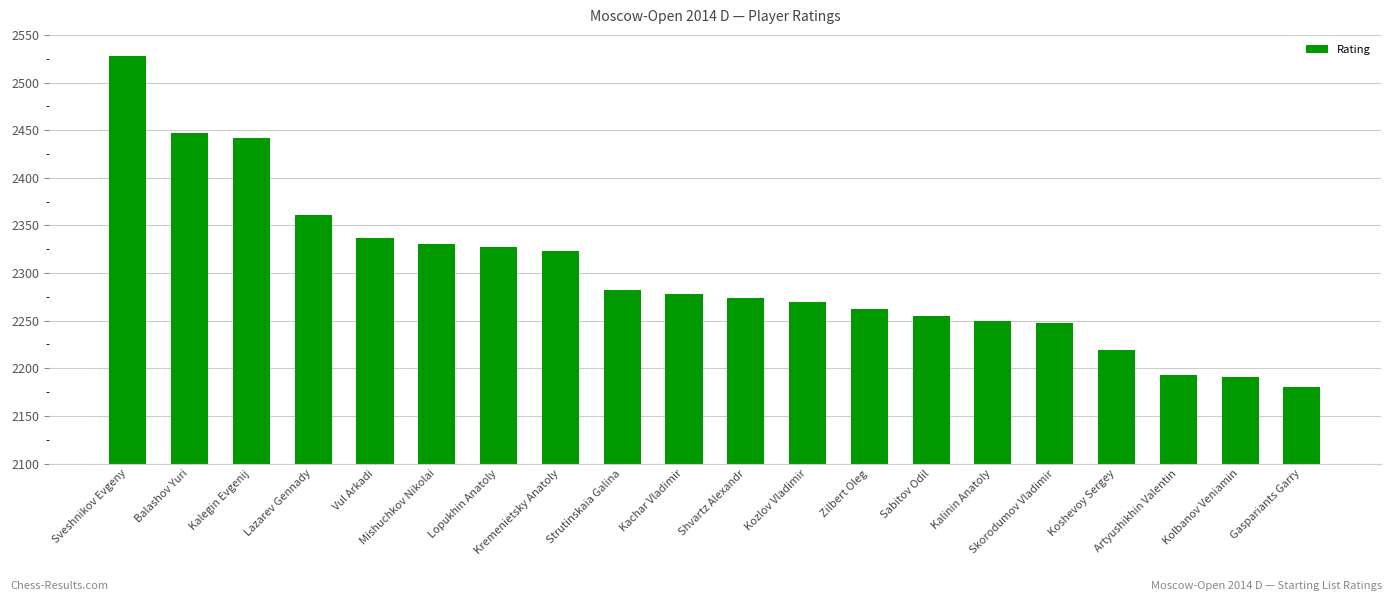

What is the change in value from Strutinskaia Galina to Kalinin Anatoly?

-32